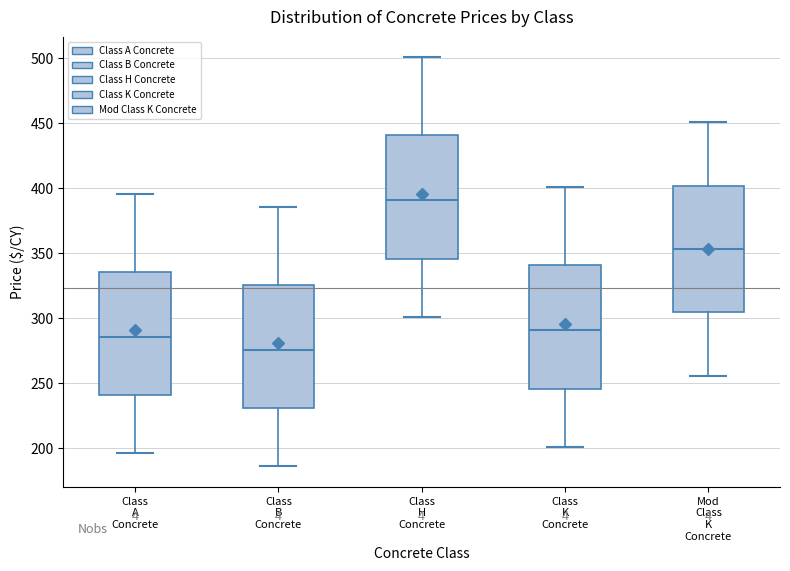

Which box's median line is the highest?

Class H Concrete